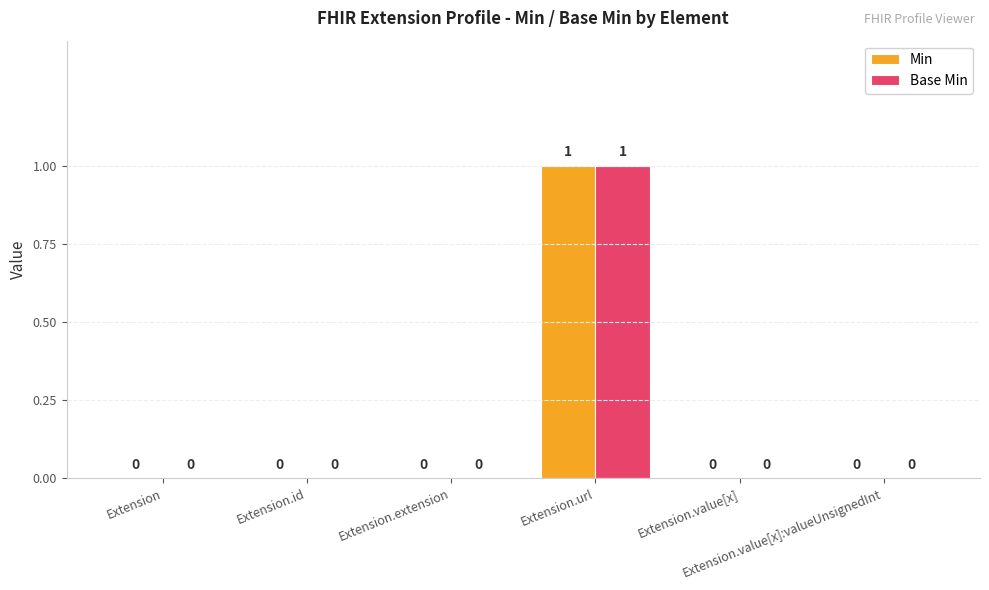

How many Base Min values are between 0 and 1?

6